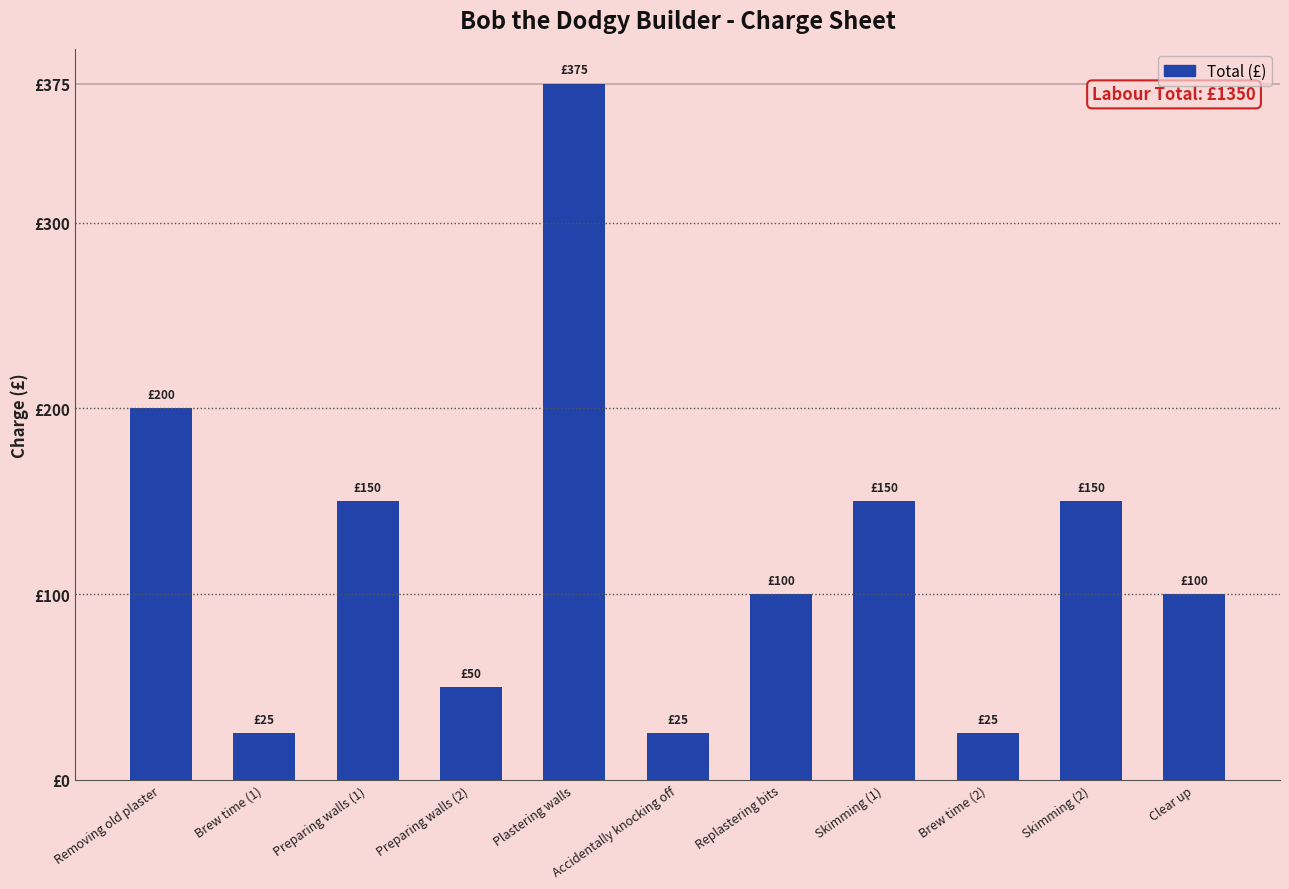

What is the minimum value shown in the chart?

25